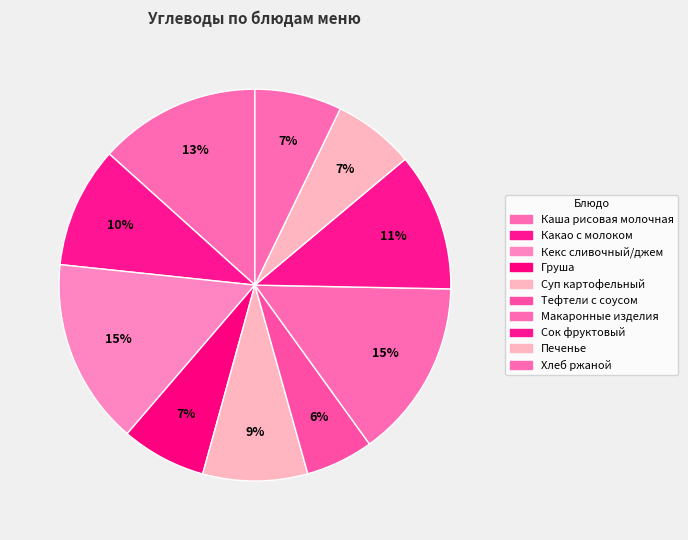

How many slices are in this pie chart?

10